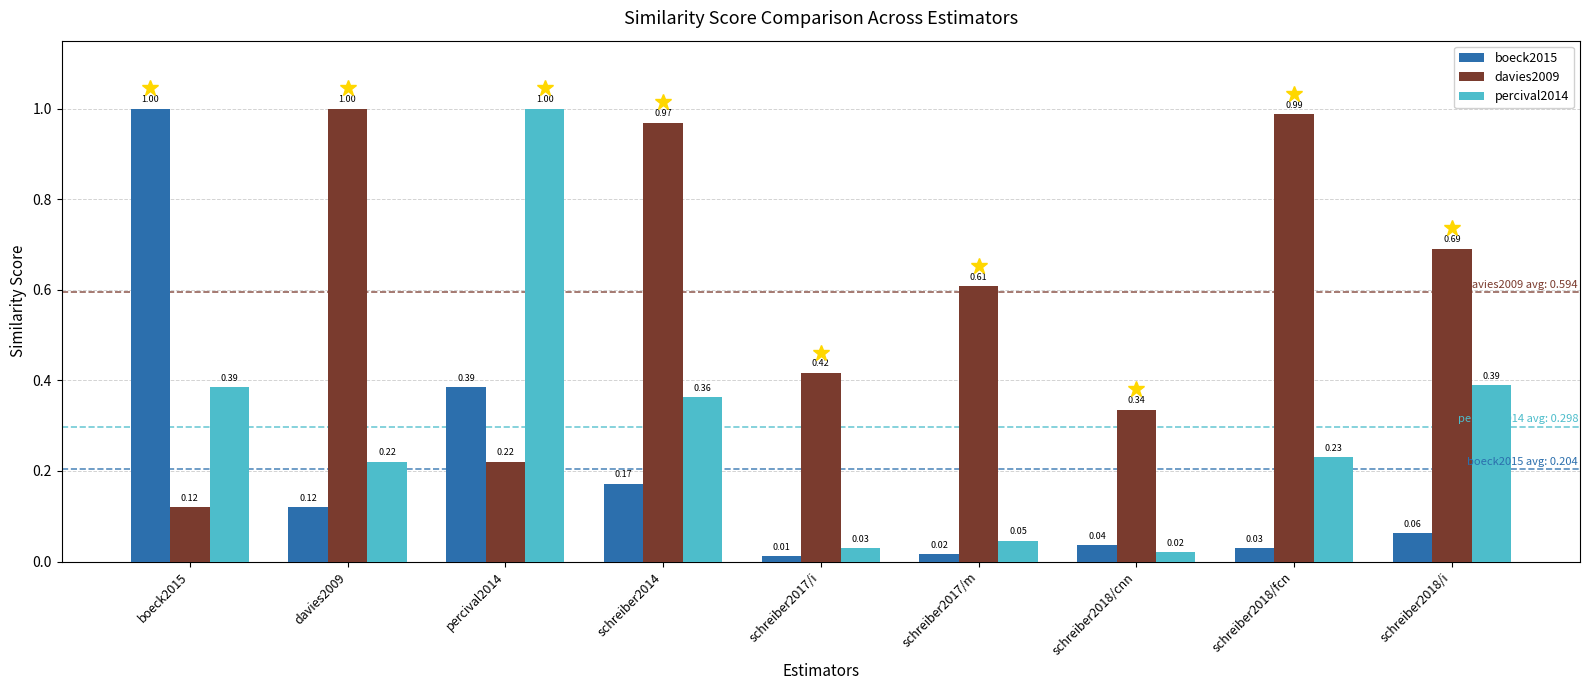

What are all the series names shown in the legend?

boeck2015, davies2009, percival2014